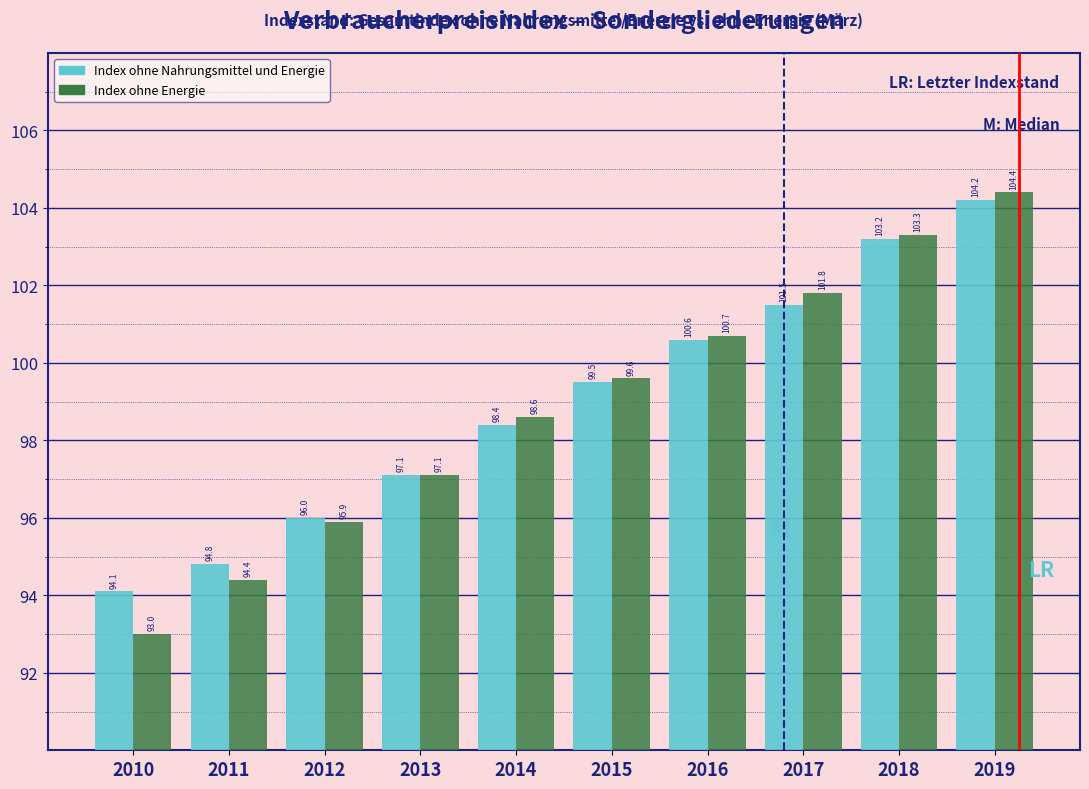

Reading left to right, transcribe all the data shown in this chart.

Index ohne Nahrungsmittel und Energie: 2010=94.1	2011=94.8	2012=96.0	2013=97.1	2014=98.4	2015=99.5	2016=100.6	2017=101.5	2018=103.2	2019=104.2
Index ohne Energie: 2010=93.0	2011=94.4	2012=95.9	2013=97.1	2014=98.6	2015=99.6	2016=100.7	2017=101.8	2018=103.3	2019=104.4